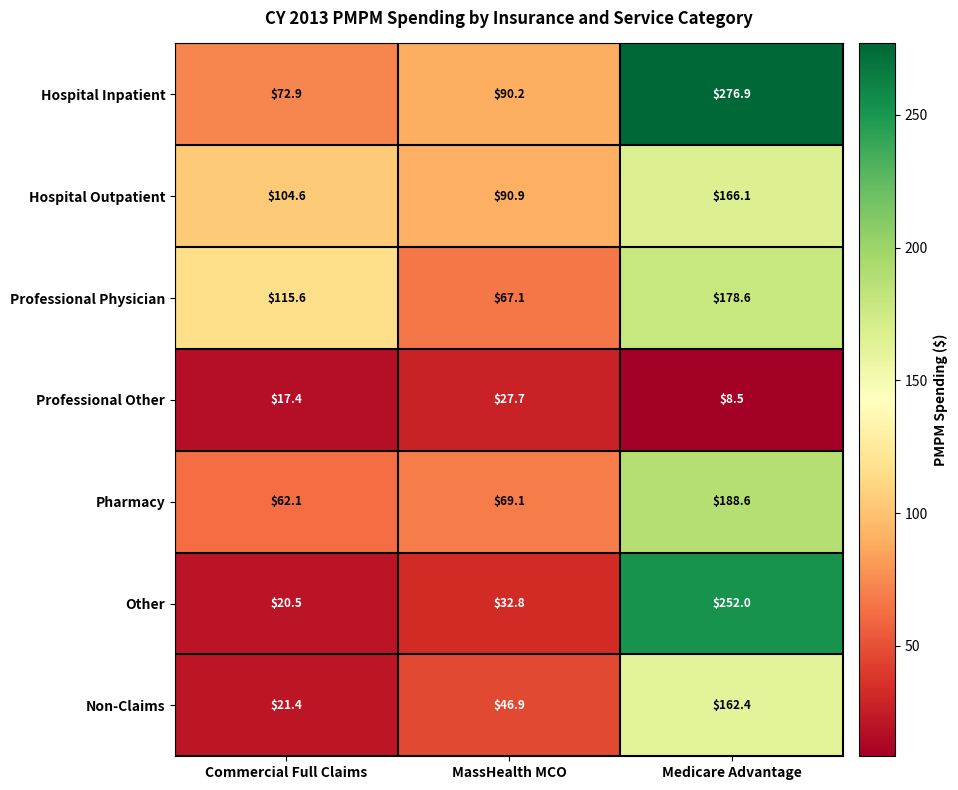

At which label does Professional Physician first exceed 115?

Commercial Full Claims